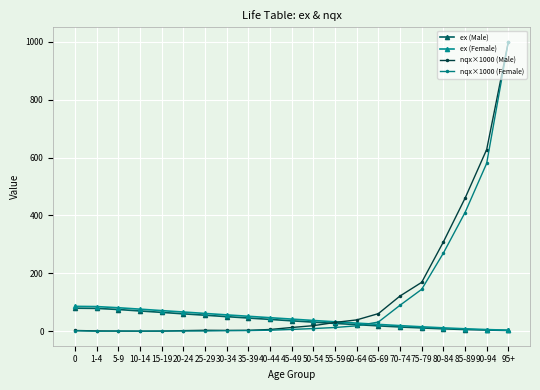

The ex (Female) series shows 51.9 at 35-39. True or false?

True